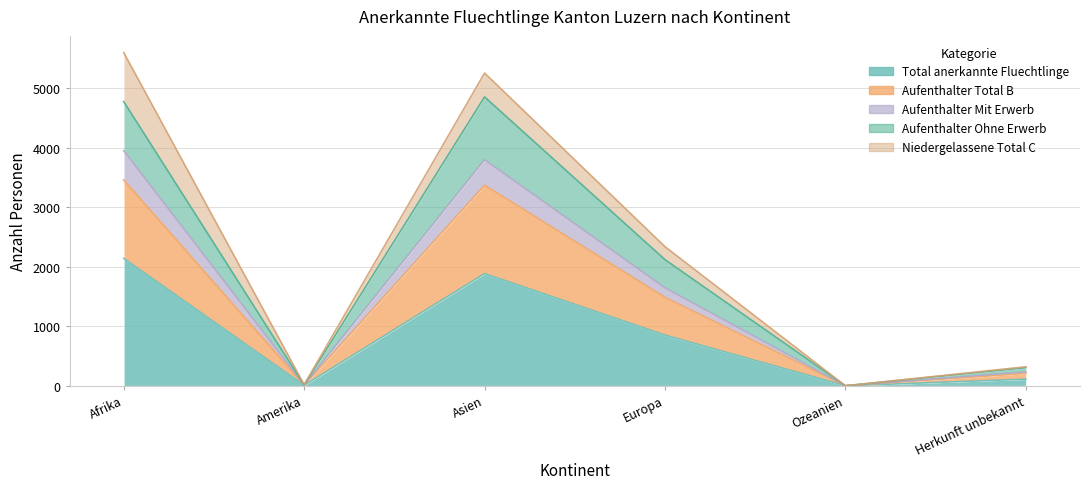

At which category does Aufenthalter Total B reach its first local peak?

Asien